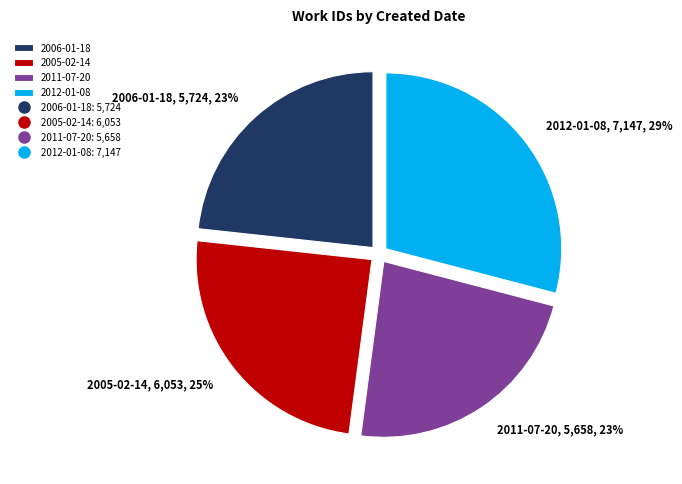

True or false: 2006-01-18 accounts for 33% of the total.

False